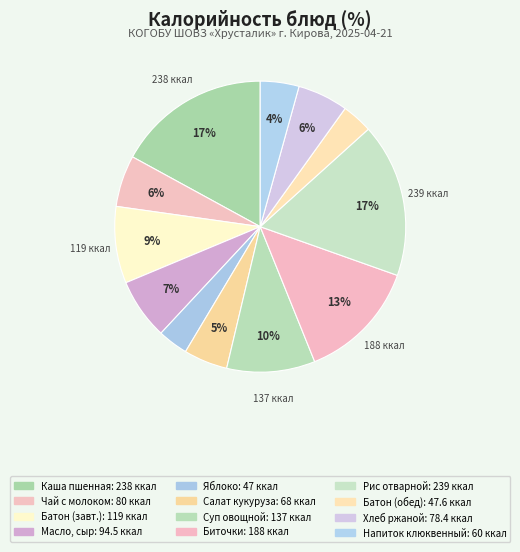

What is the largest slice in the pie chart?

РИС ОТВАРНОЙ